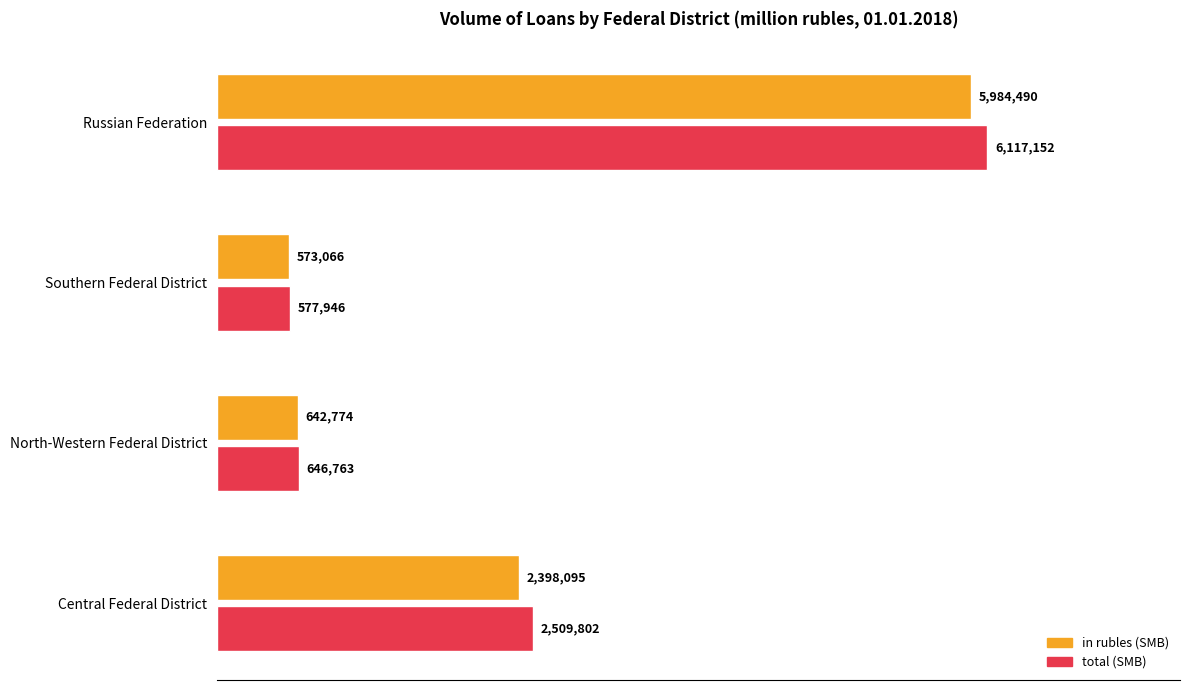

At how many categories does at least one series exceed 5062610?

1